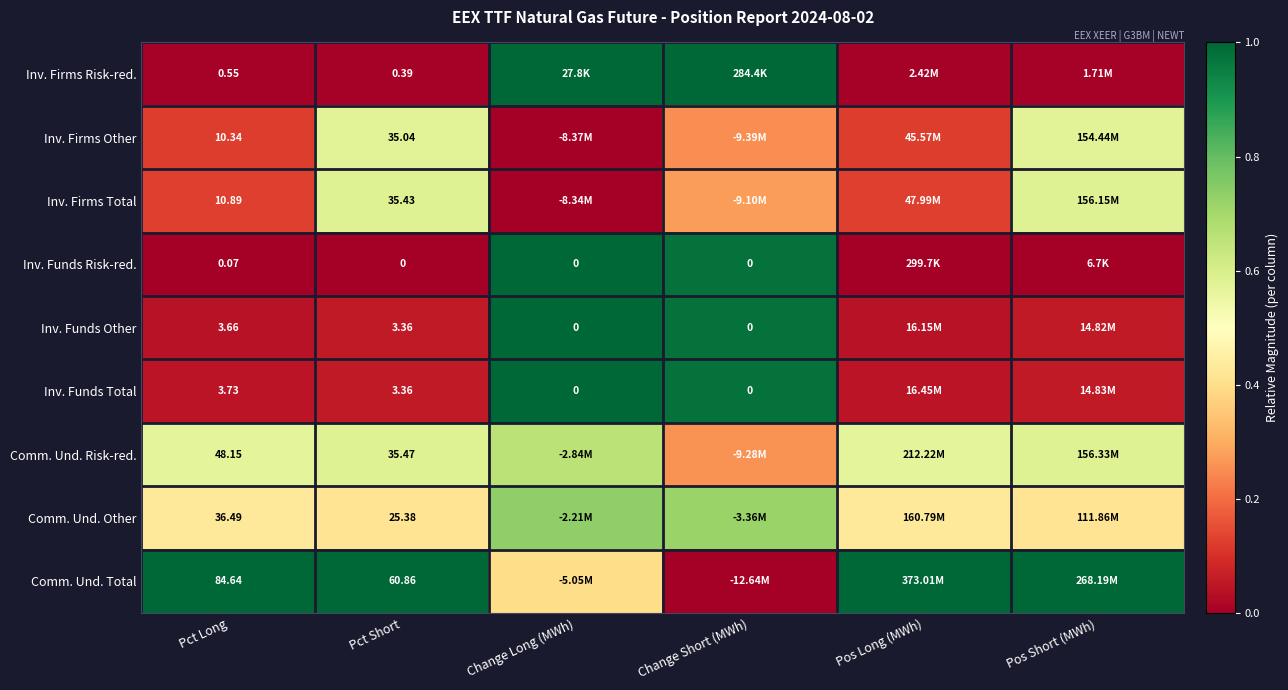

At Pct Long, list the series in order from smallest to largest.

Inv. Funds Risk-red., Inv. Firms Risk-red., Inv. Funds Other, Inv. Funds Total, Inv. Firms Other, Inv. Firms Total, Comm. Und. Other, Comm. Und. Risk-red., Comm. Und. Total